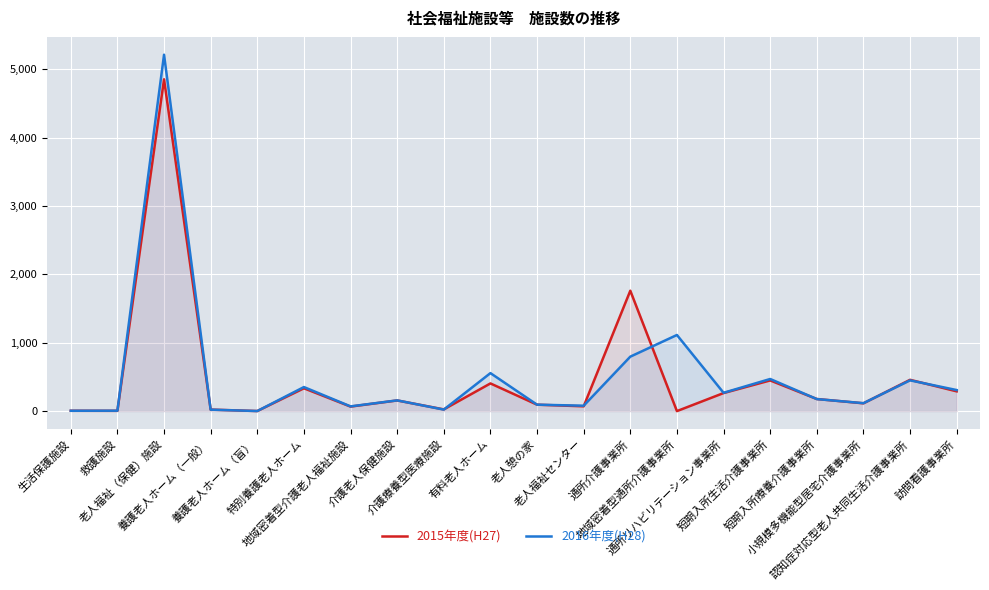

Which series has the largest range (max minus min)?

2016年度(H28)